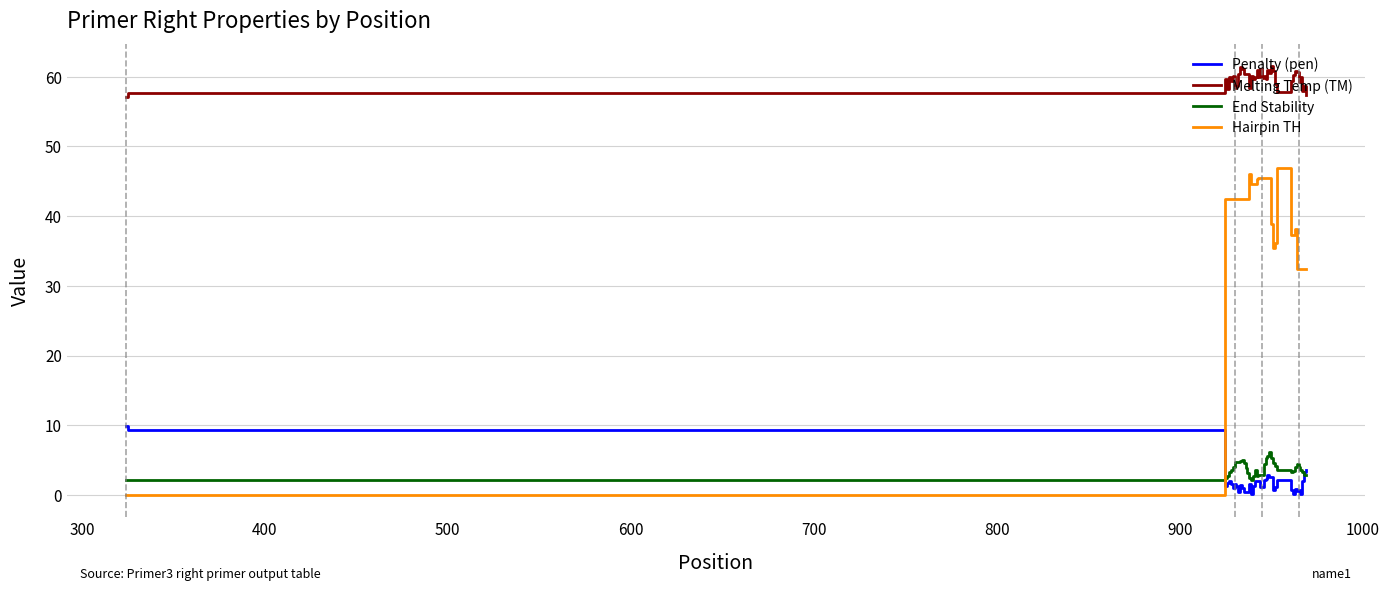

Rank the series by their maximum value, from highest to lowest.

Melting Temp (TM), Hairpin TH, Penalty (pen), End Stability